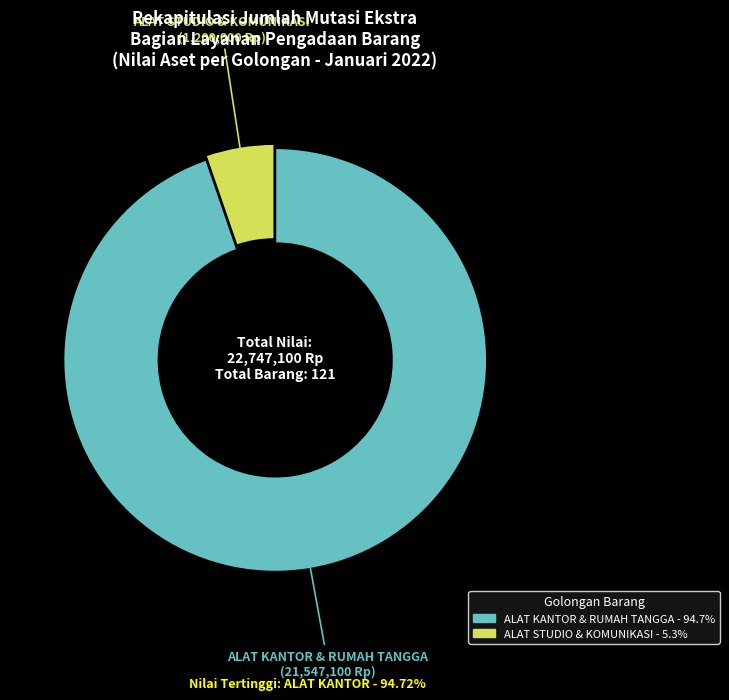

Which has a higher value, ALAT KANTOR & RUMAH TANGGA or ALAT STUDIO & KOMUNIKASI?

ALAT KANTOR & RUMAH TANGGA